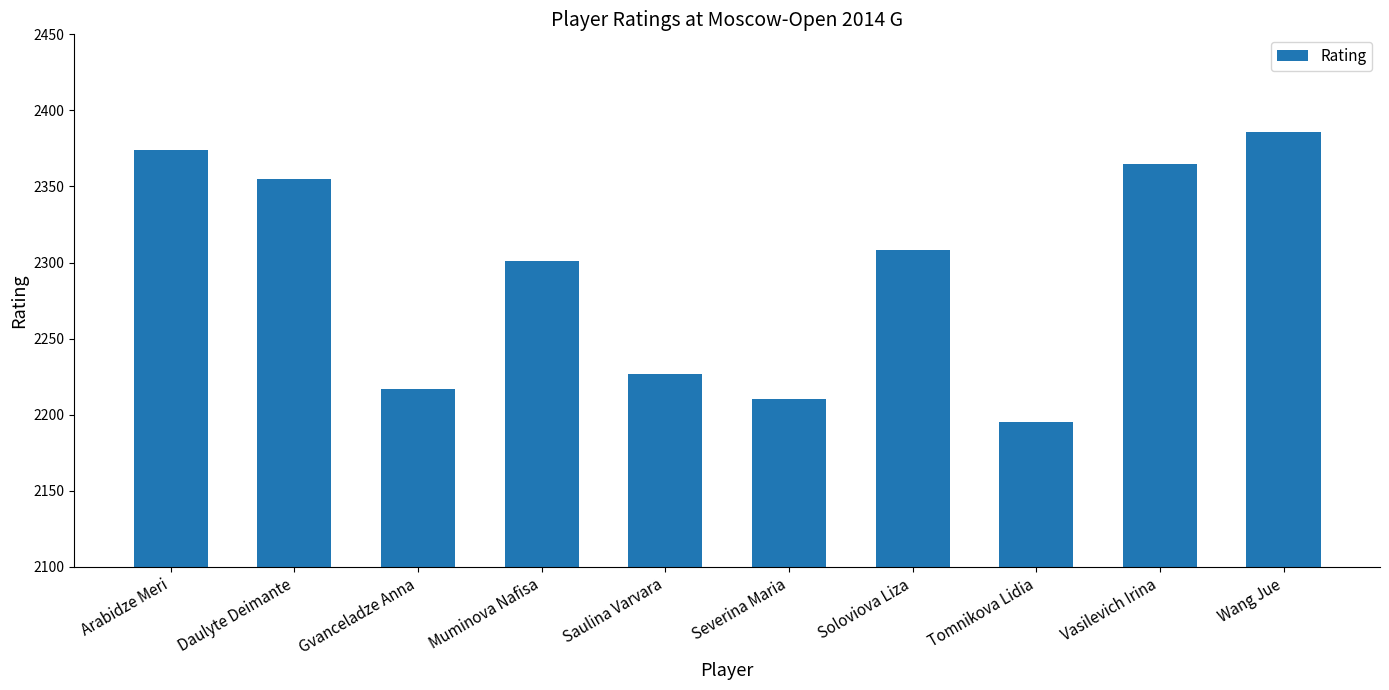

Rank the categories by value from highest to lowest.

Wang Jue, Arabidze Meri, Vasilevich Irina, Daulyte Deimante, Soloviova Liza, Muminova Nafisa, Saulina Varvara, Gvanceladze Anna, Severina Maria, Tomnikova Lidia